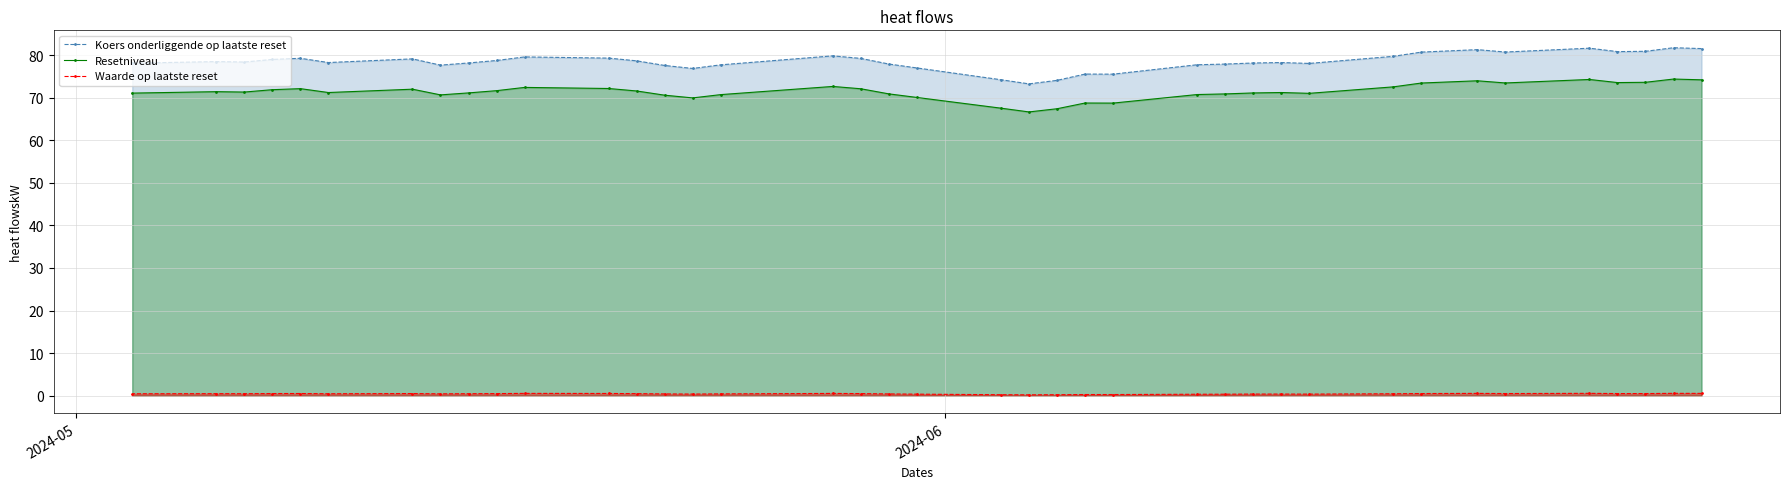

True or false: Resetniveau and Waarde op laatste reset cross at least once.

False